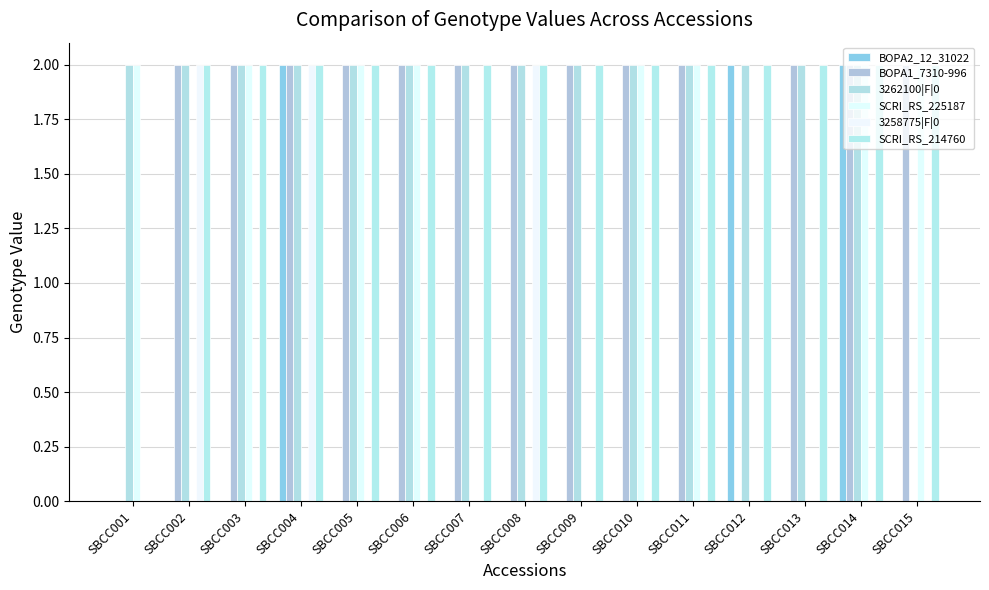

Rank the categories by SCRI_RS_225187 value from lowest to highest.

SBCC002, SBCC004, SBCC007, SBCC008, SBCC009, SBCC012, SBCC013, SBCC001, SBCC003, SBCC005, SBCC006, SBCC010, SBCC011, SBCC014, SBCC015